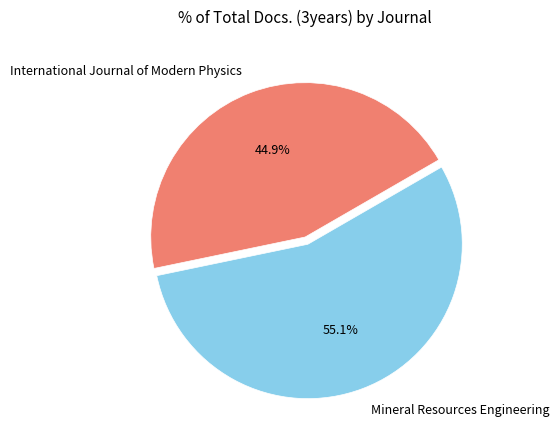

Rank the categories by value from highest to lowest.

Mineral Resources Engineering, International Journal of Modern Physics